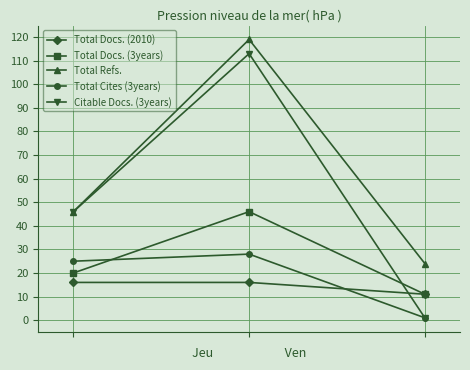

Rank the series by their maximum value, from highest to lowest.

Total Refs., Citable Docs. (3years), Total Docs. (3years), Total Cites (3years), Total Docs. (2010)